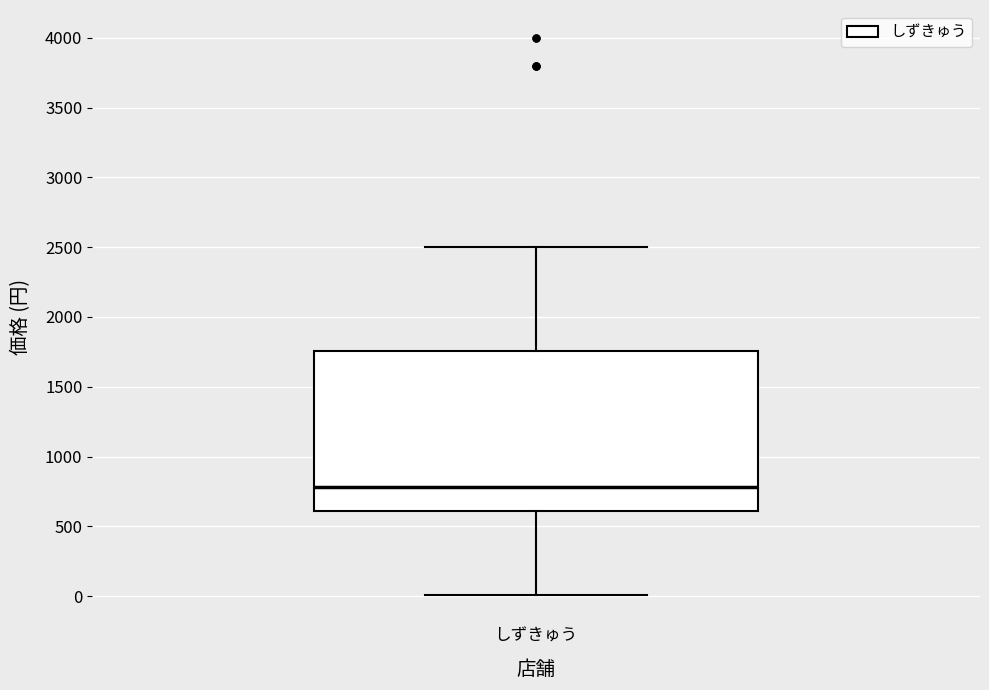

Transcribe this box plot: give where the median line is, the range the box spans, and where the two whiskers end, as read against the y-axis. The values are not printed on the chart, so give them approximately, as read against the axis.

median 800, box 600 to 1750, whiskers 0 to 2500